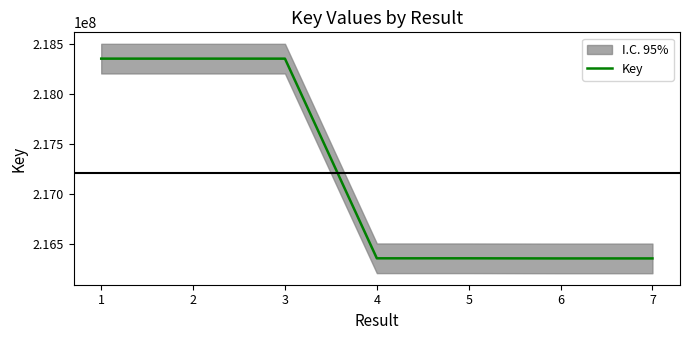

How many values are below 216354379?

3